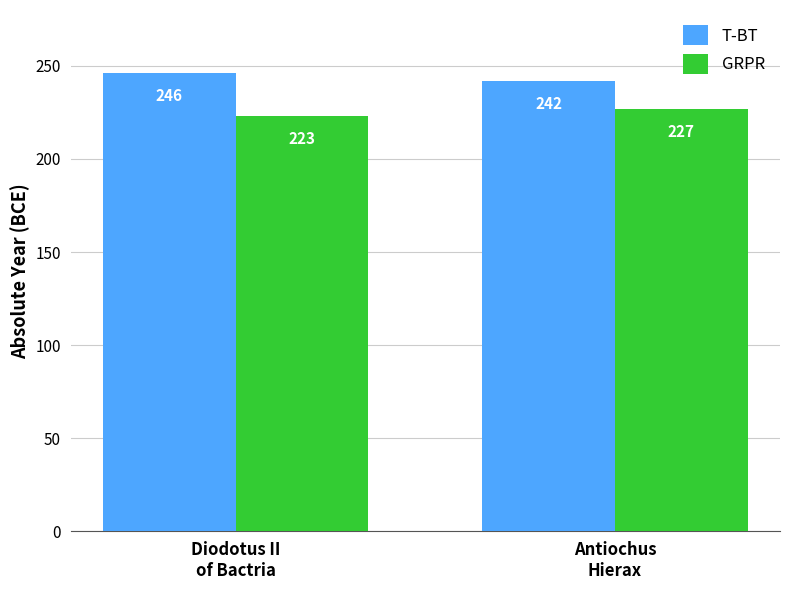

How many bars are there in each group?

2